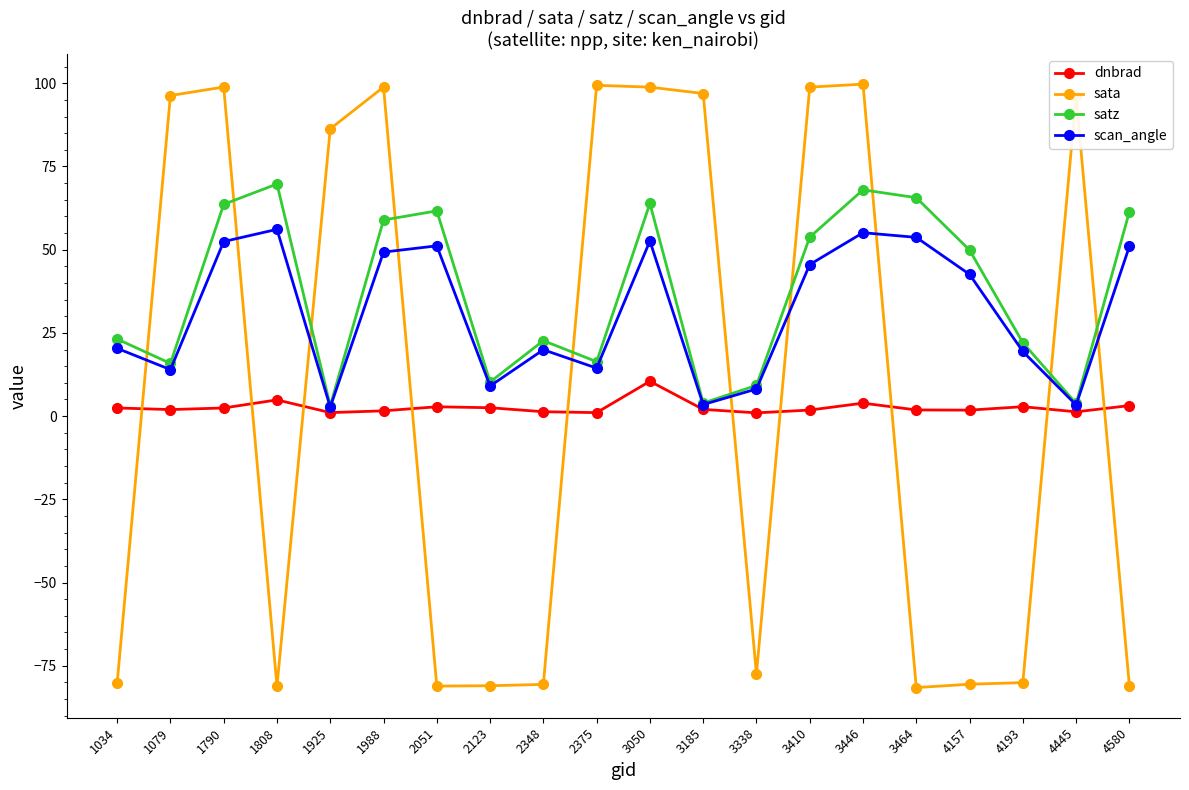

What is the value of the satz point at the 4th from the left?

69.7